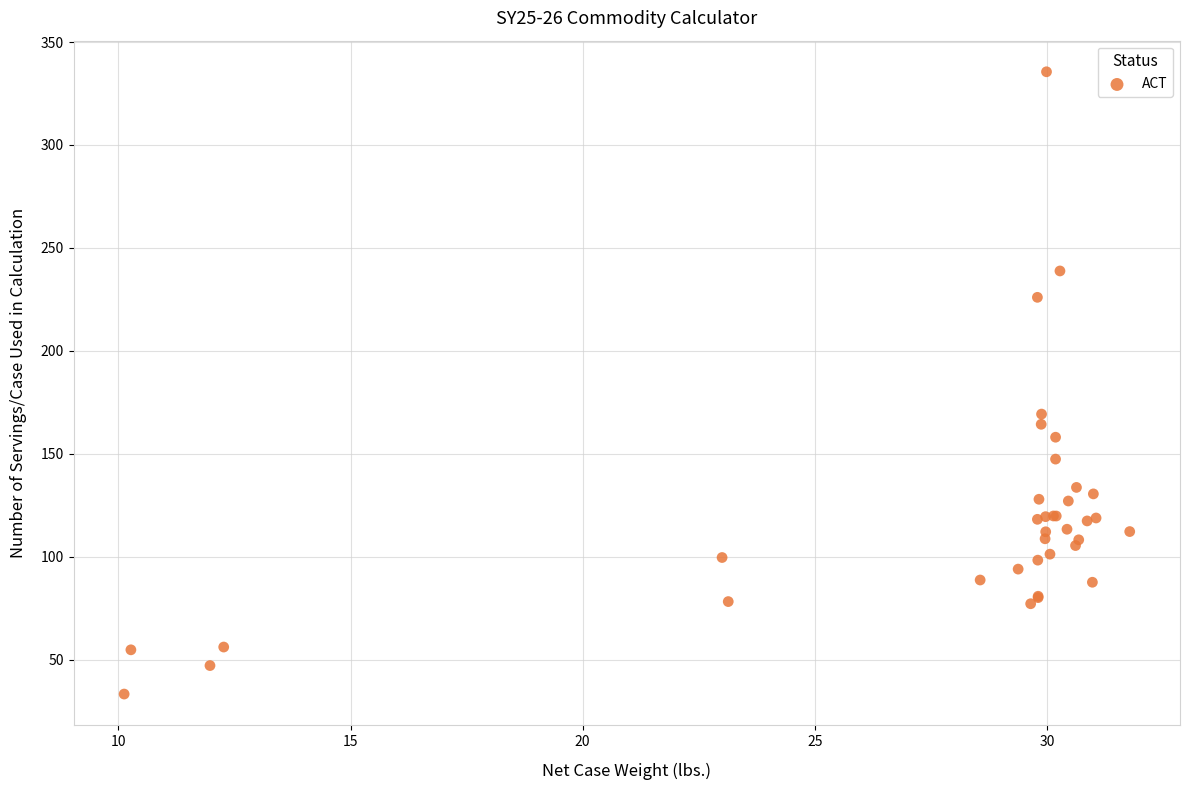

What Y value in the scatter plot is closest to 184?

169.3